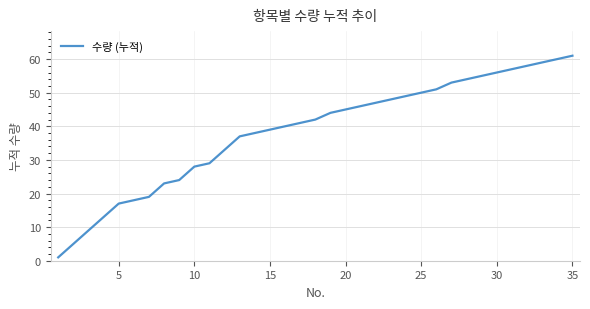

What is the greatest value displayed?

61